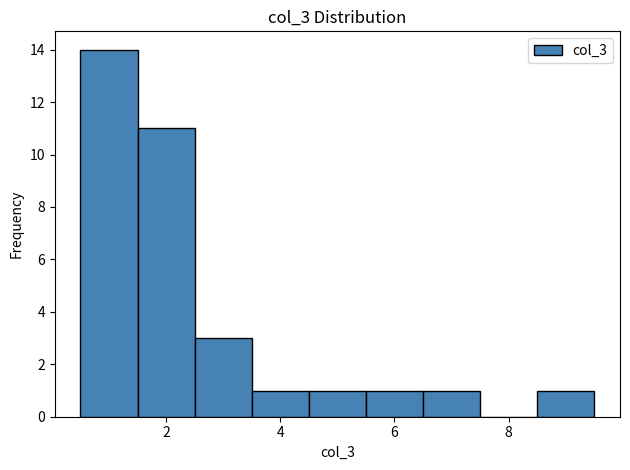

Reading left to right, transcribe this chart: for each bar, give the range it covers on the x-axis and its height. Neither the bar edges nor the heights are printed on the chart, so give them approximately, as read against the axes.

0.5 to 1.5: 14
1.5 to 2.5: 11
2.5 to 3.5: 3
3.5 to 4.5: 1
4.5 to 5.5: 1
5.5 to 6.5: 1
6.5 to 7.5: 1
7.5 to 8.5: 0
8.5 to 9.5: 1